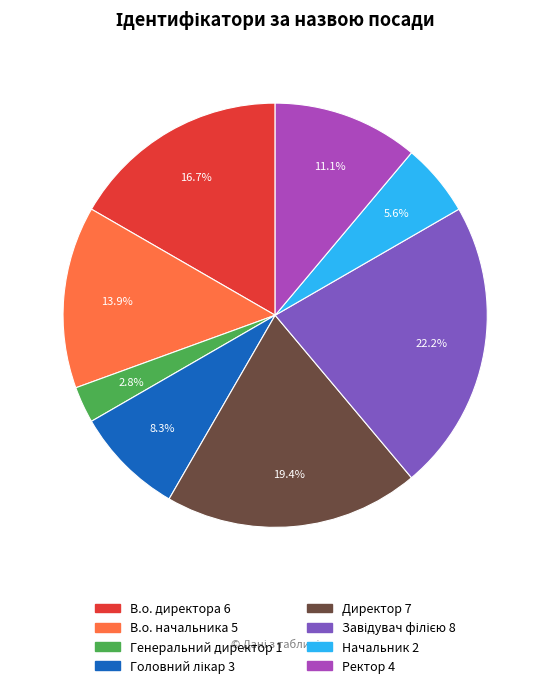

Combined, do Начальник and В.о. начальника account for over 50%?

No